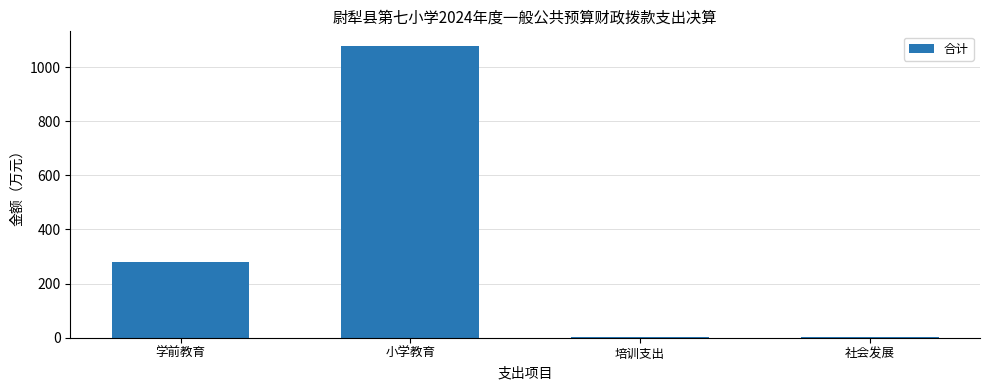

Between 培训支出 and 学前教育, which is larger?

学前教育